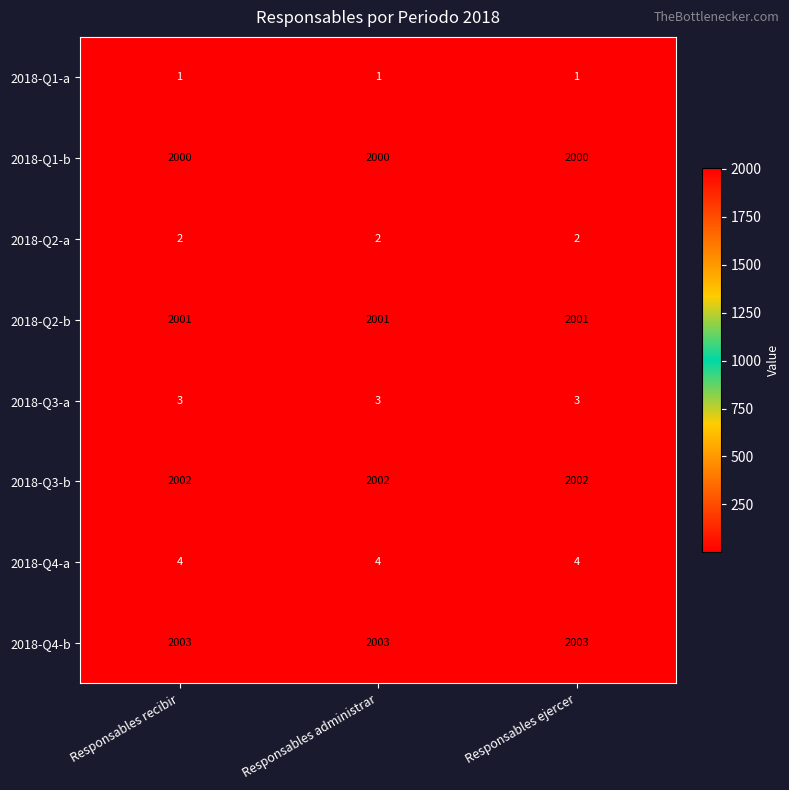

Read the 2018-Q3-a value at Responsables recibir.

3